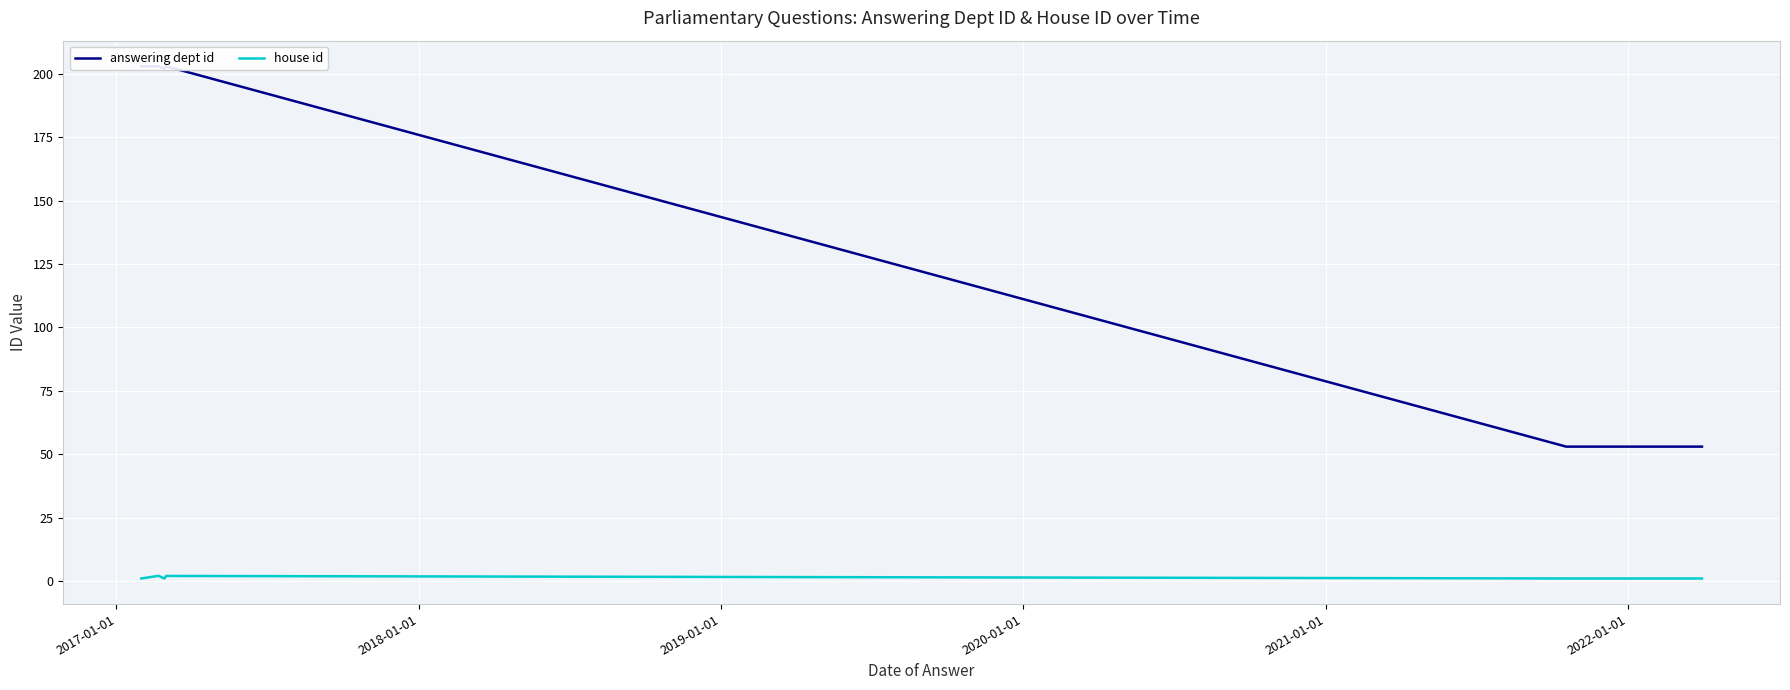

Is it true that house id equals 1 at 2021-01-01?

False